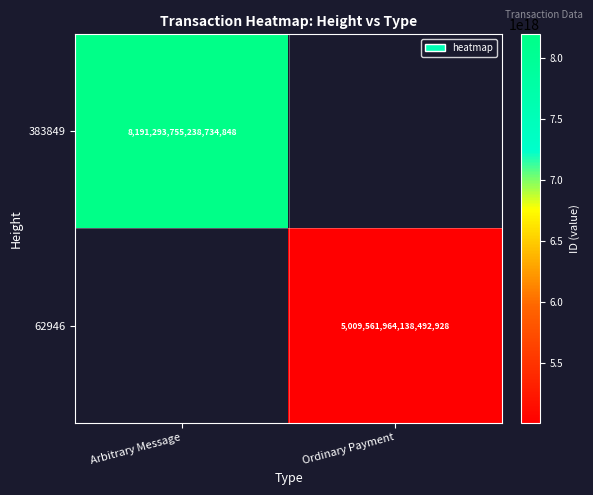

Is the value of 62946 at Ordinary Payment greater than the value of 383849 at Arbitrary Message?

No